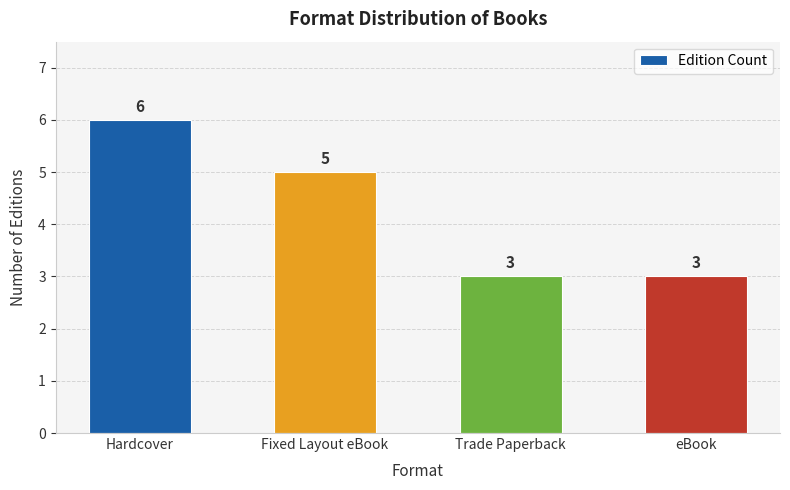

What is the maximum value shown in the chart?

6